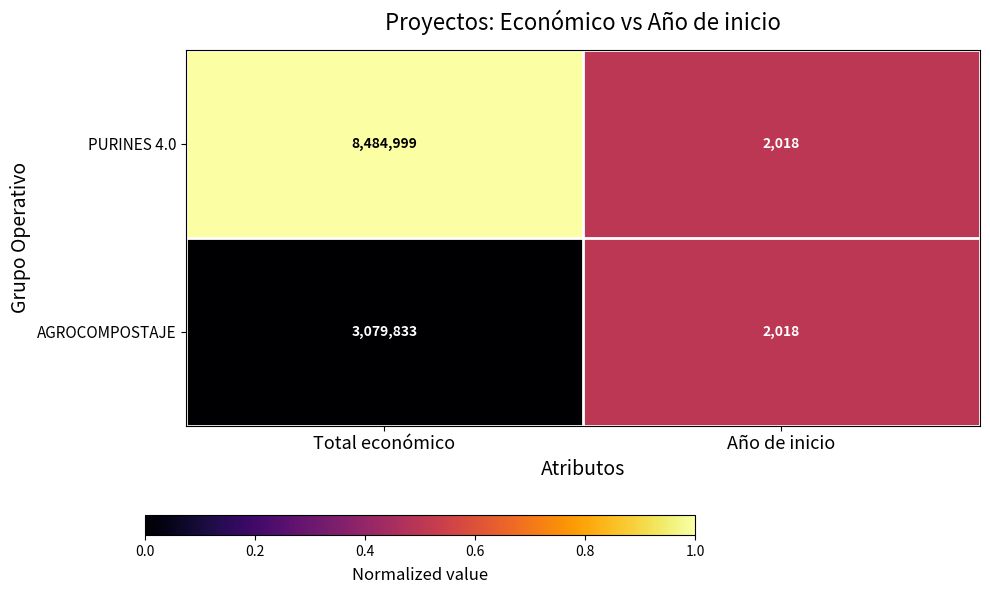

Reading left to right, transcribe all the data shown in this chart.

PURINES 4.0: Total económico=8484999	Año de inicio=2018
AGROCOMPOSTAJE: Total económico=3079833	Año de inicio=2018